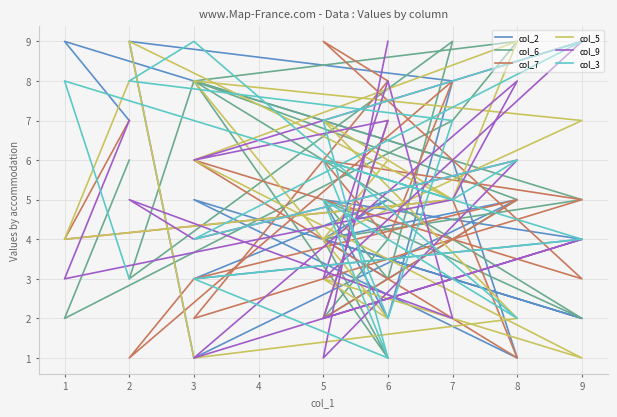

True or false: col_7 and col_2 cross at least once.

True